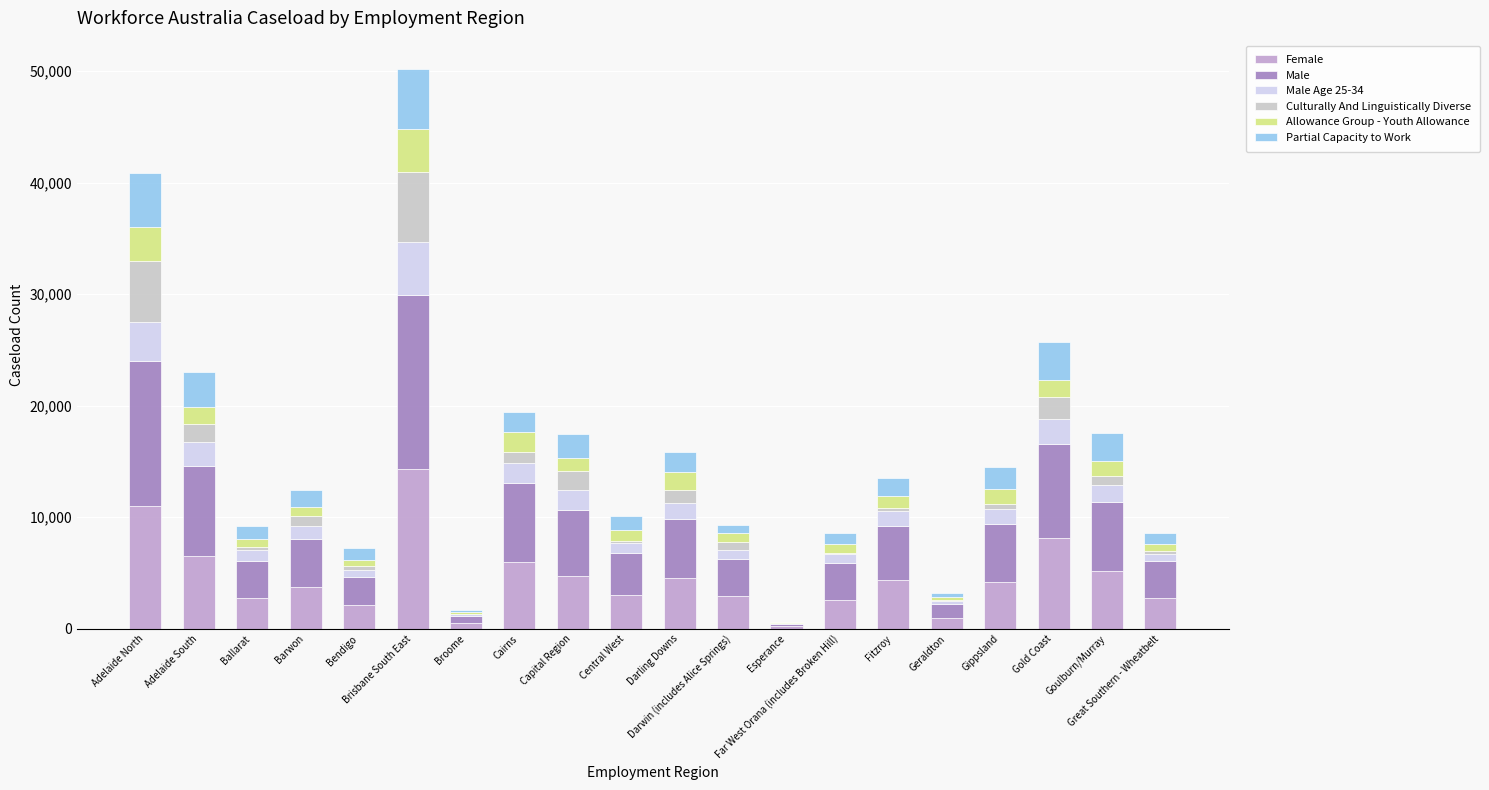

What is the label of the 4th bar from the right?

Gippsland